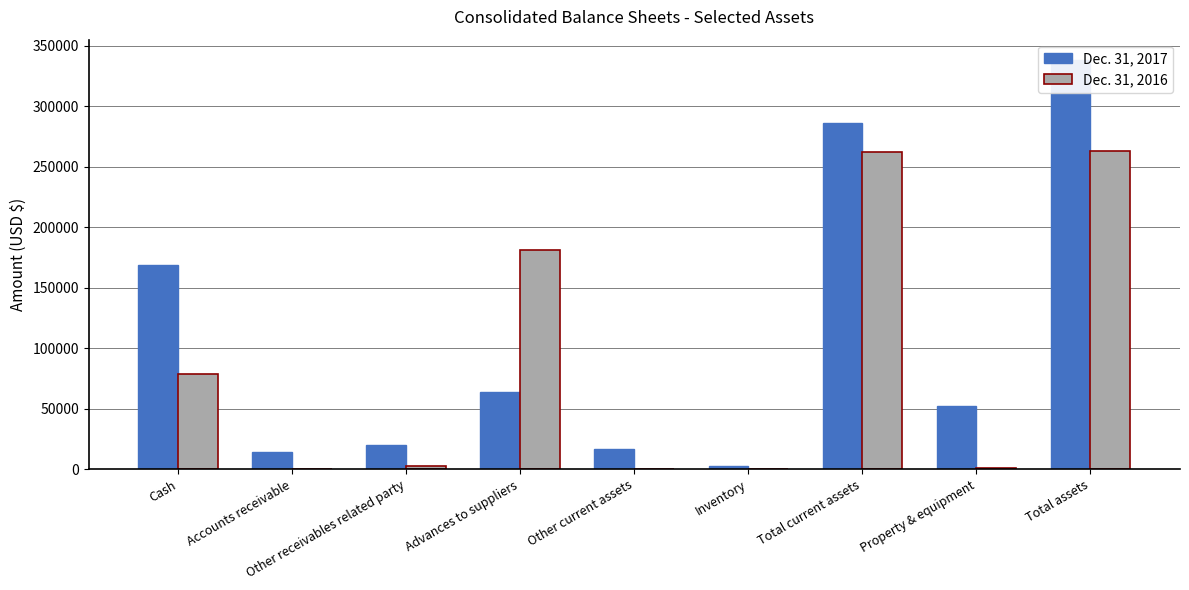

How many data points in Dec. 31, 2017 are less than 52178?

4